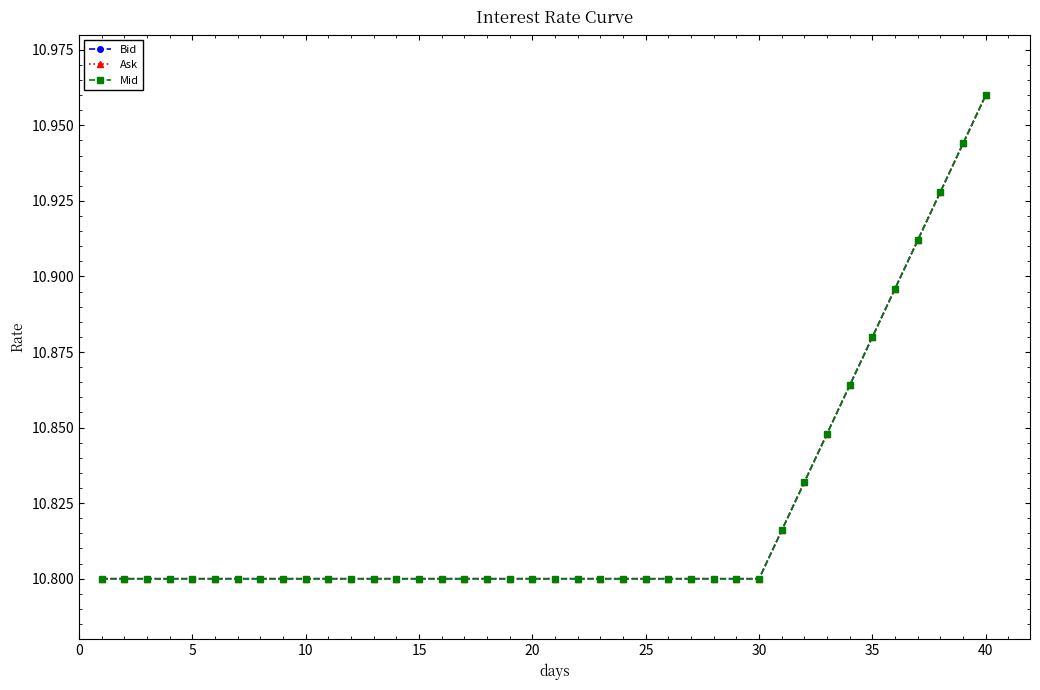

Does the chart have visible grid lines?

No